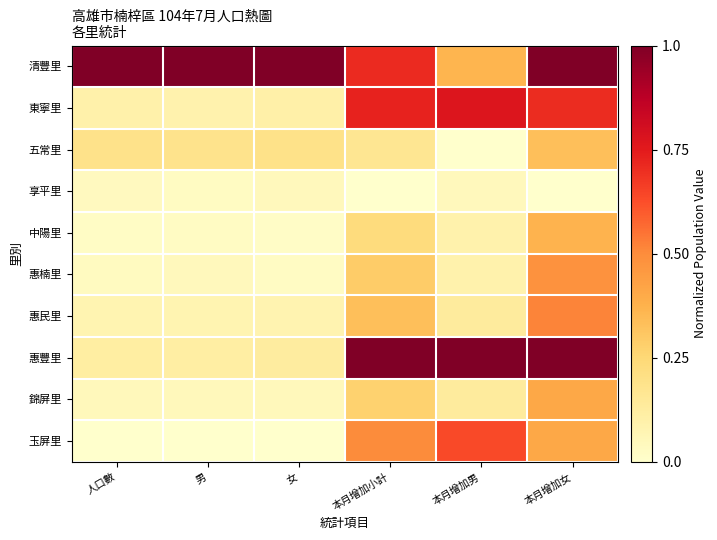

Between 人口數 and 男, which is larger?

人口數